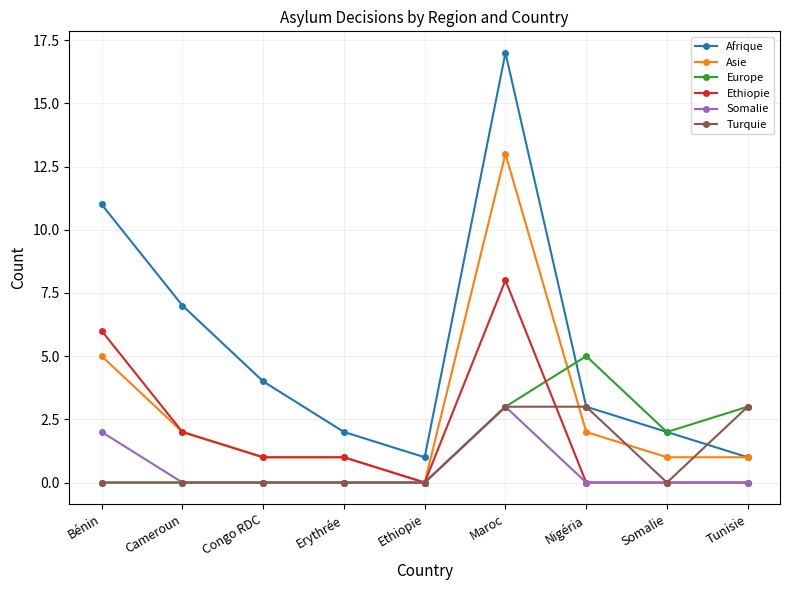

What is the total value across all series at Maroc?

47